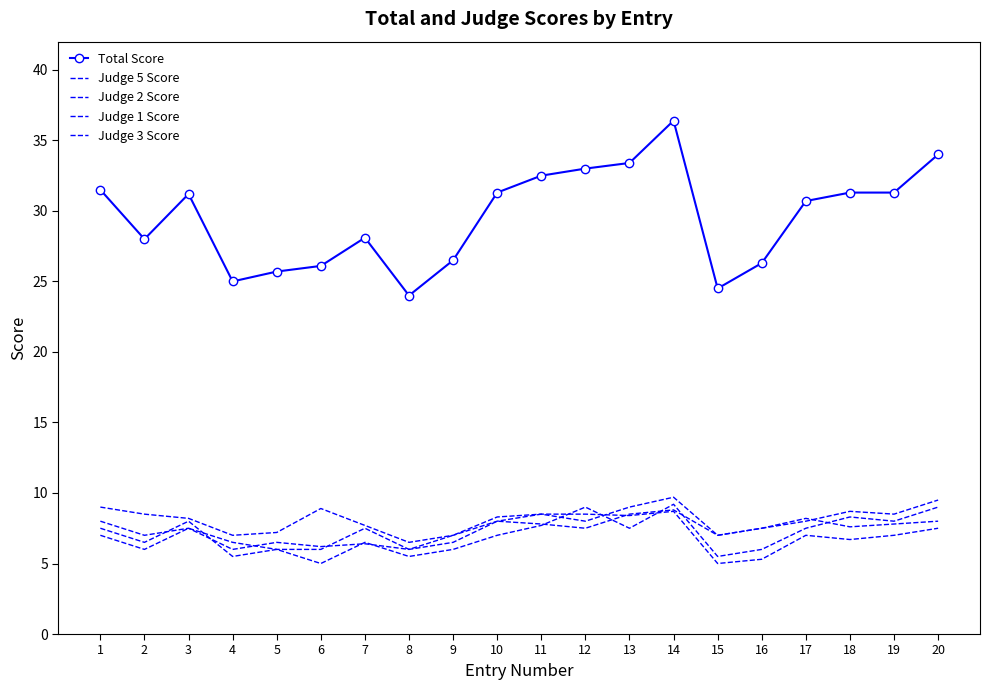

True or false: Judge 5 Score and Total Score intersect in this chart.

False